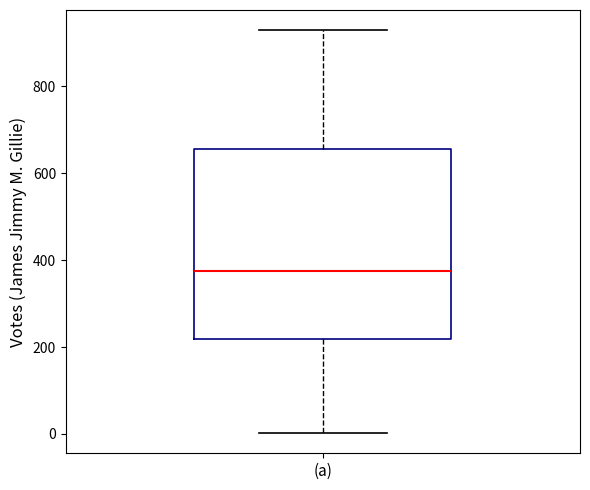

Transcribe this box plot: give where the median line is, the range the box spans, and where the two whiskers end, as read against the y-axis. The values are not printed on the chart, so give them approximately, as read against the axis.

median 380, box 220 to 660, whiskers 0 to 920